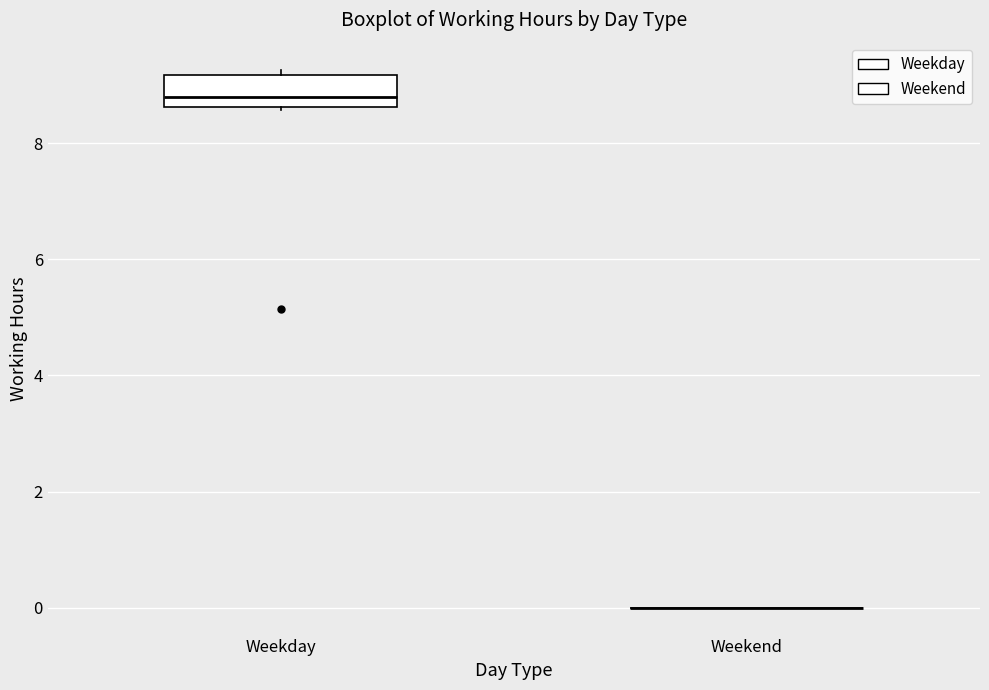

Reading left to right, read every box against the y-axis: the position of its median line, the range the box covers, and the ends of its whiskers. The values are not printed on the chart, so give them approximately, as read against the axis.

Weekday: median 8.8, box 8.6 to 9.2, whiskers 8.6 to 9.2 (just above the box's upper edge)
Weekend: box collapsed to a line at 0.0, whiskers 0.0 to 0.0